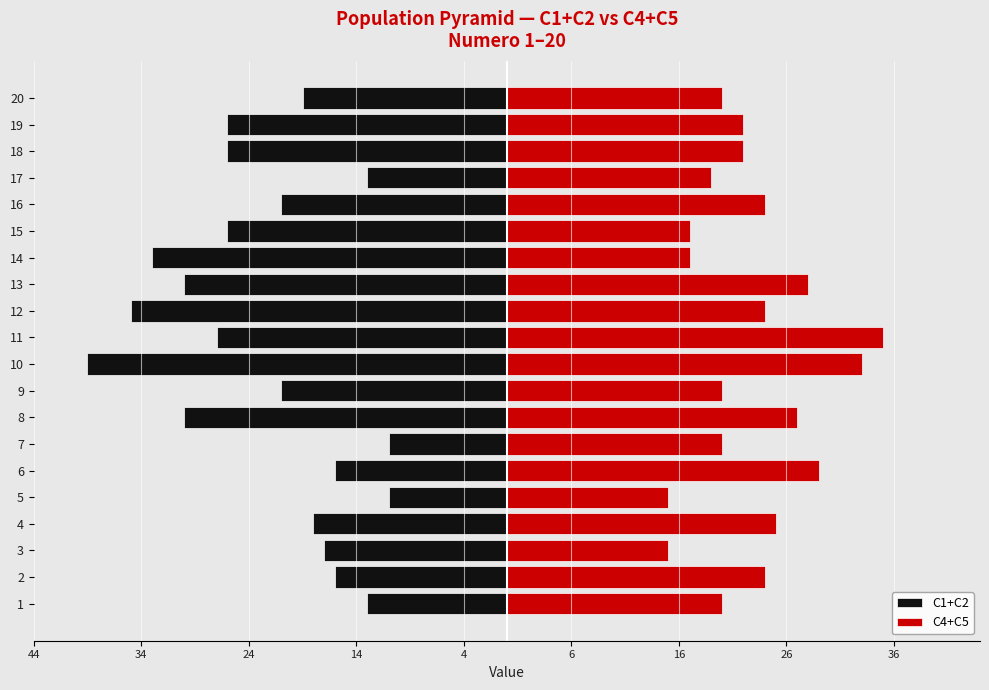

What are all the series names shown in the legend?

C1+C2, C4+C5